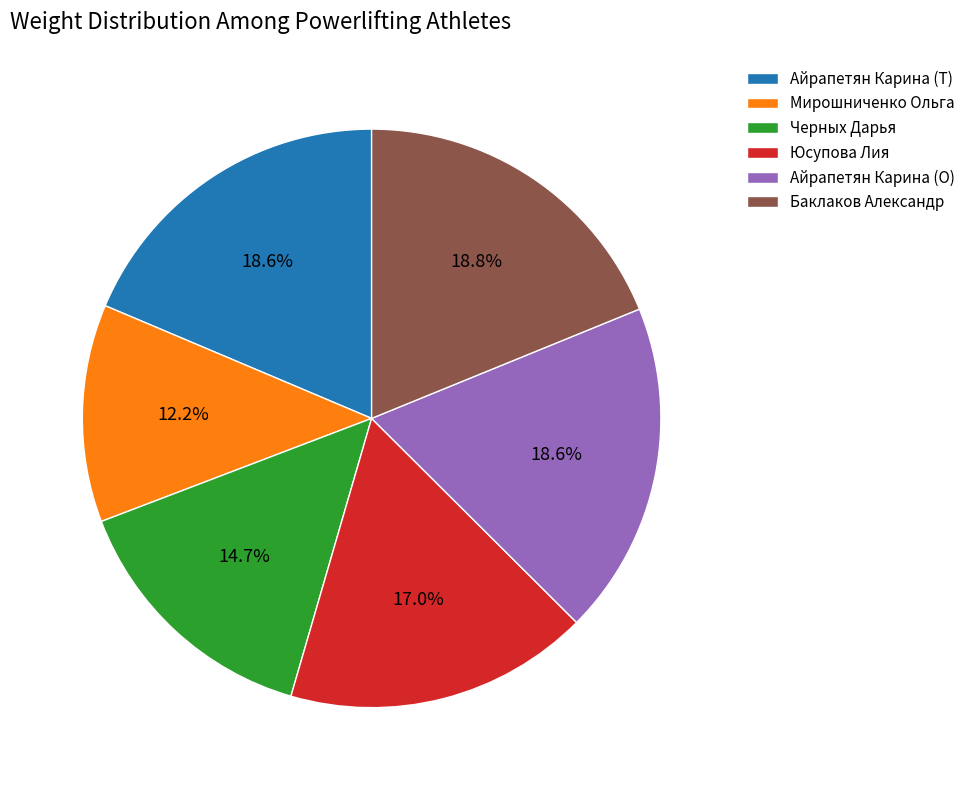

To the nearest percent, what is the combined percentage of Черных Дарья and Баклаков Александр?

34%